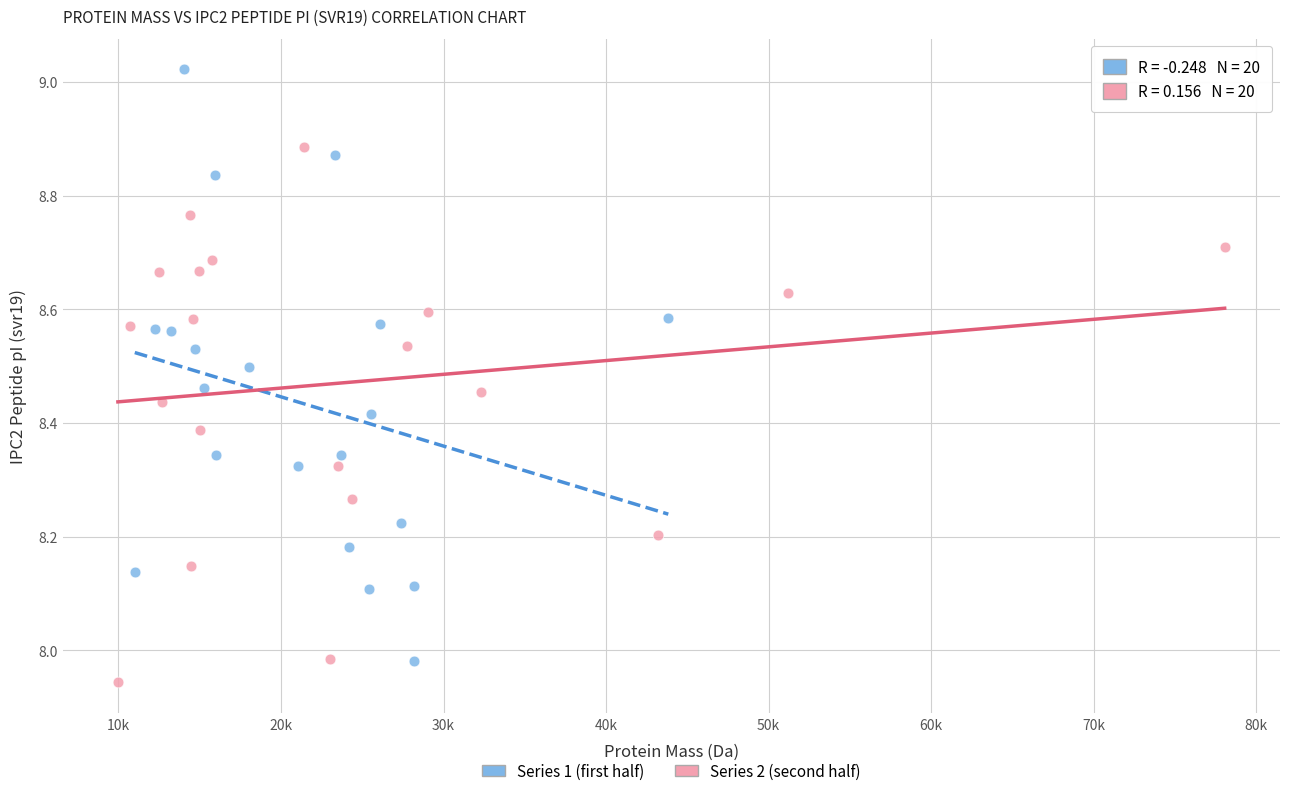

Which series has the largest Y range (max minus min)?

Series 1 (first half)